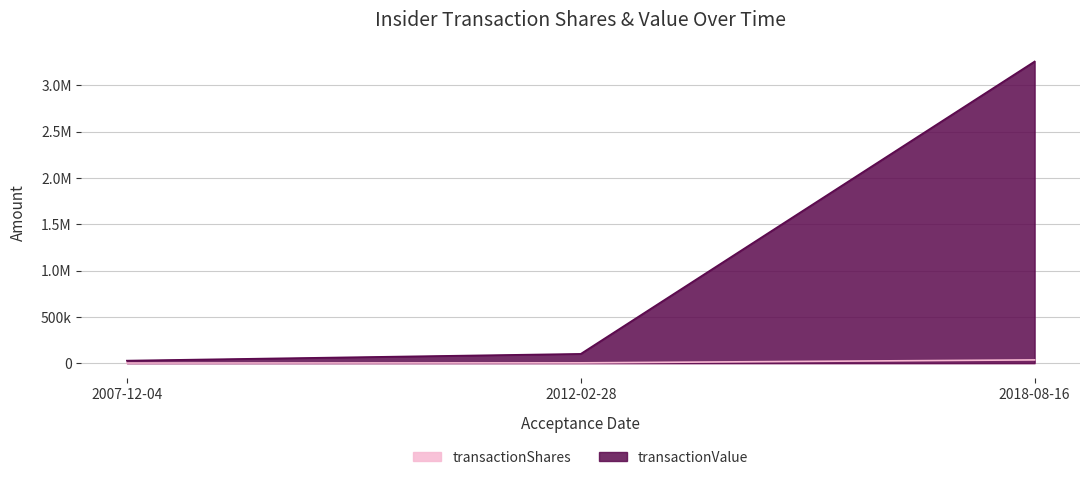

The transactionValue series shows 35623 at 2007-12-04. True or false?

False